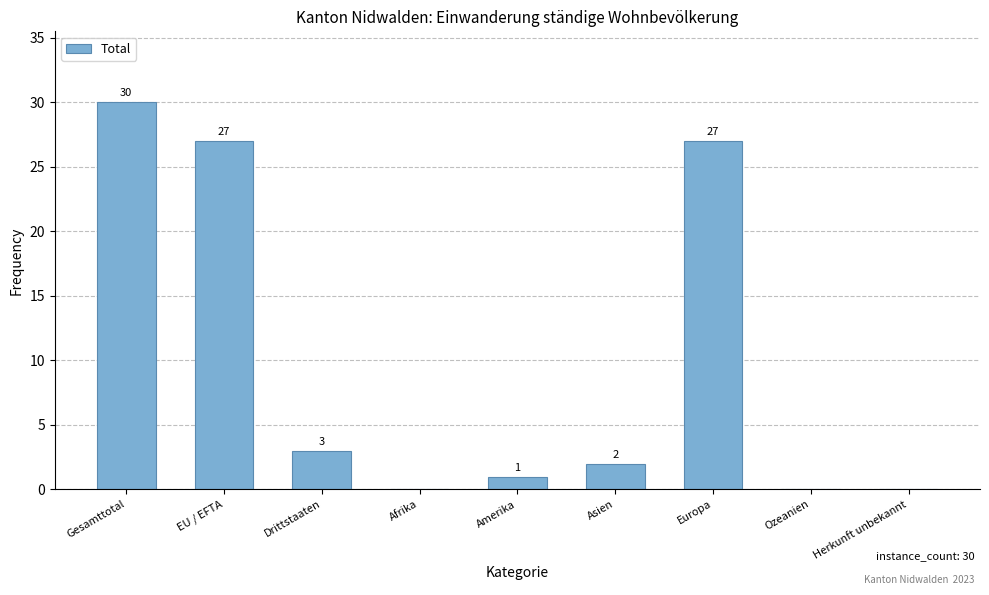

Is it true that the value at Gesamttotal is 30?

True